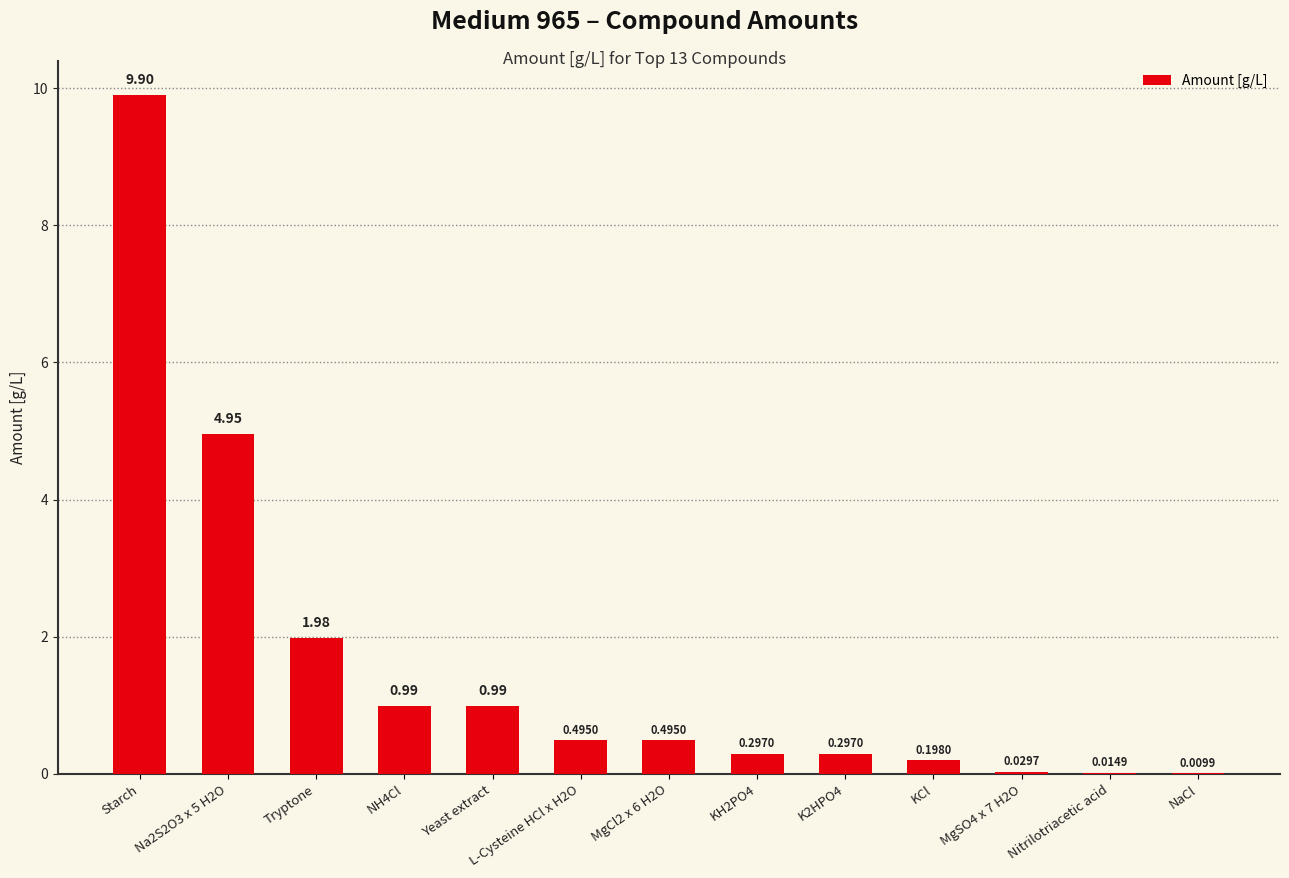

What is the sum of all values?

20.6